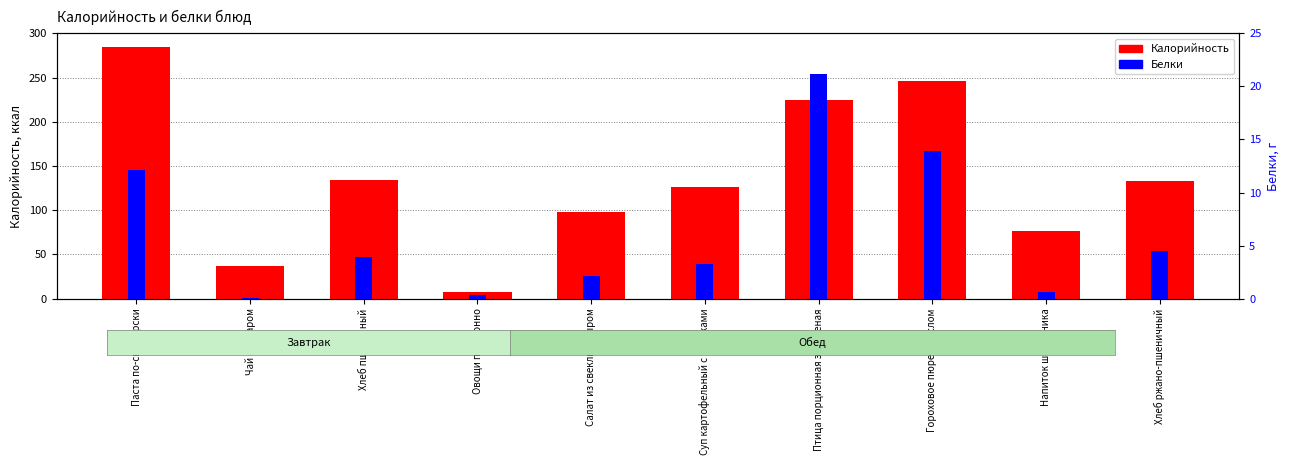

What position from the left is Суп картофельный с клецками?

6